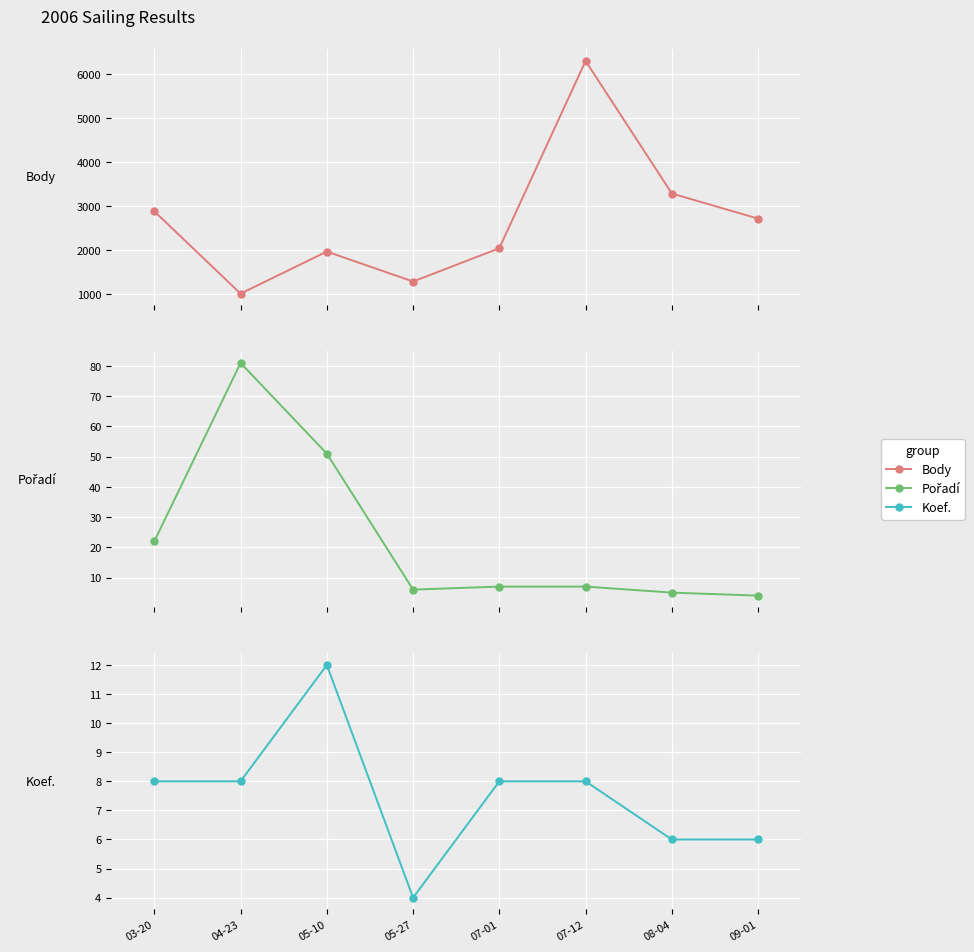

At which label does Pořadí first exceed 7?

03-20